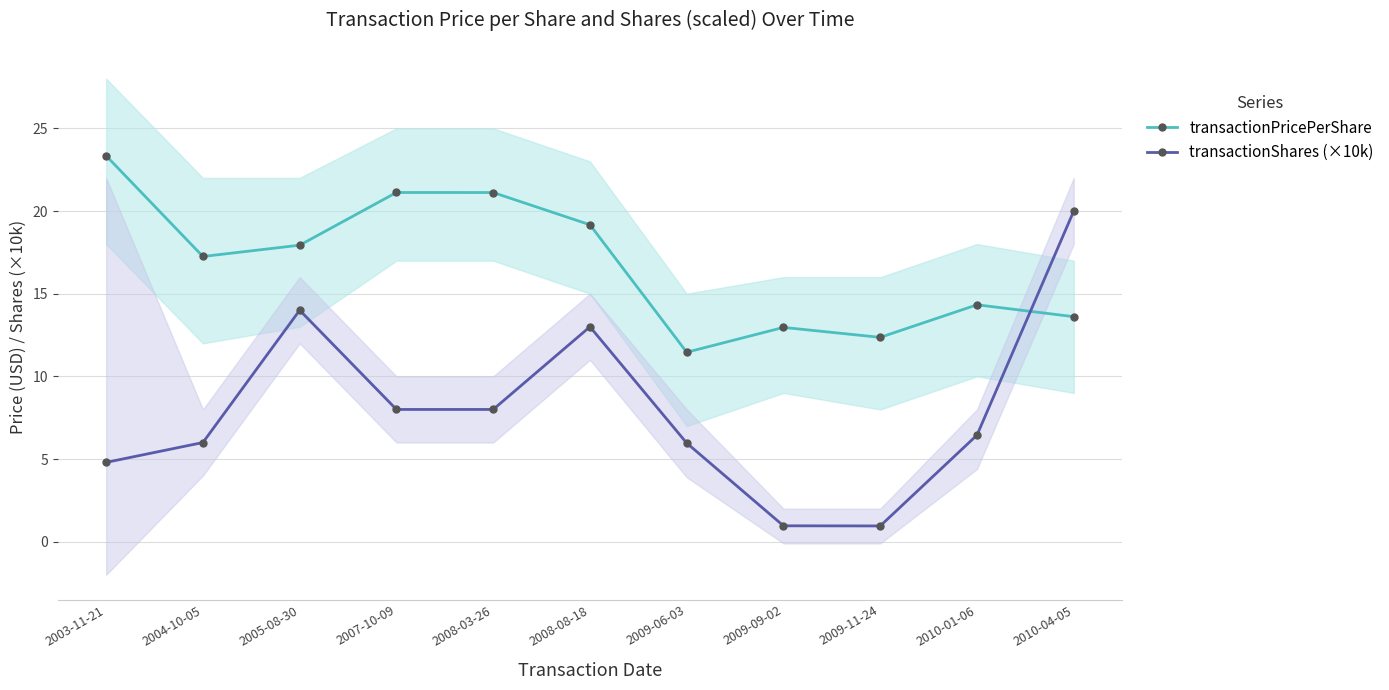

Is the value of transactionPricePerShare at 2008-03-26 greater than the value of transactionShares (×10k) at 2010-04-05?

Yes